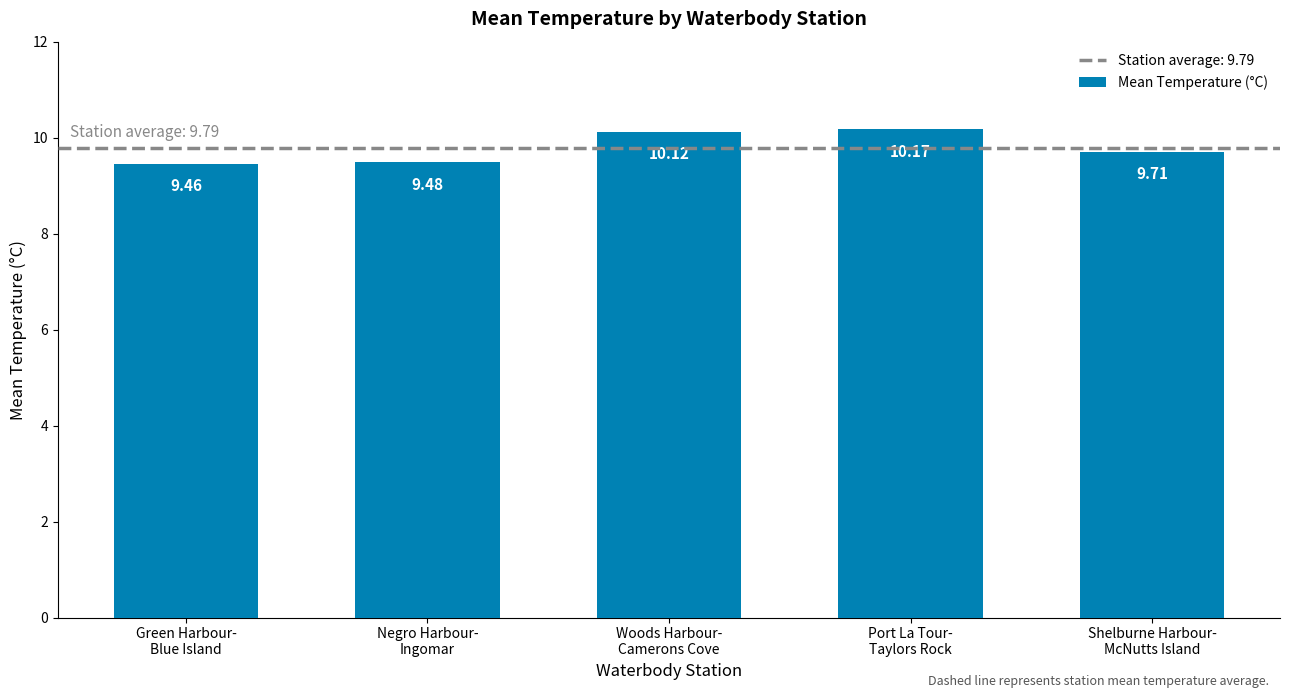

Reading right to left, extract all data points from this chart.

Shelburne Harbour-
McNutts Island=9.7	Port La Tour-
Taylors Rock=10.2	Woods Harbour-
Camerons Cove=10.1	Negro Harbour-
Ingomar=9.5	Green Harbour-
Blue Island=9.5